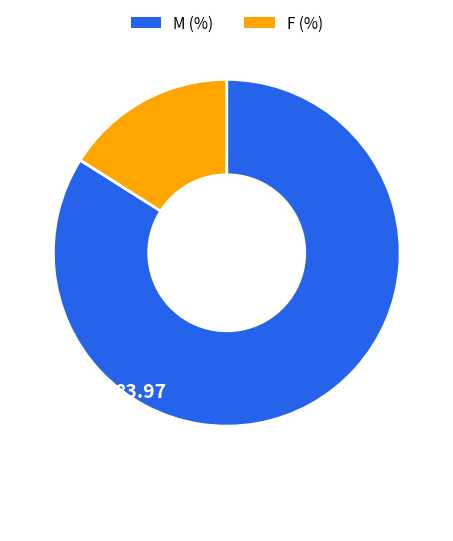

Between F and M, which is larger?

M